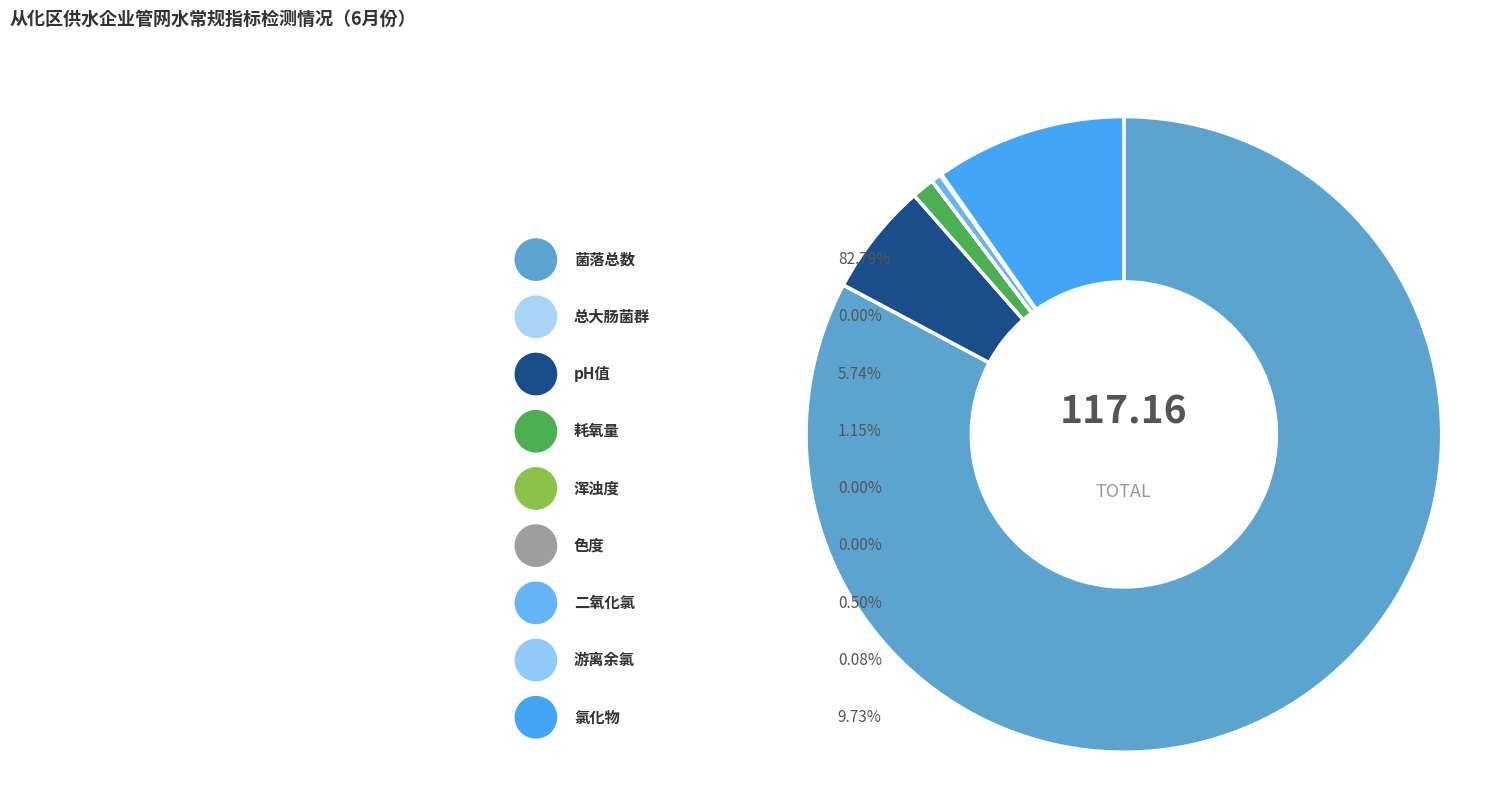

Rank the categories by value from lowest to highest.

总大肠菌群, 浑浊度, 色度, 游离余氯, 二氧化氯, 耗氧量, pH值, 氯化物, 菌落总数